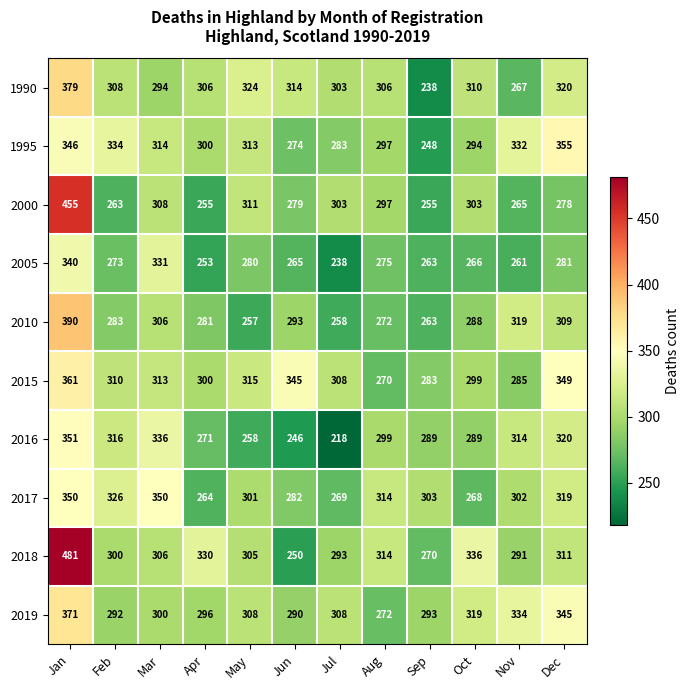

How many categories are shown in the chart?

12